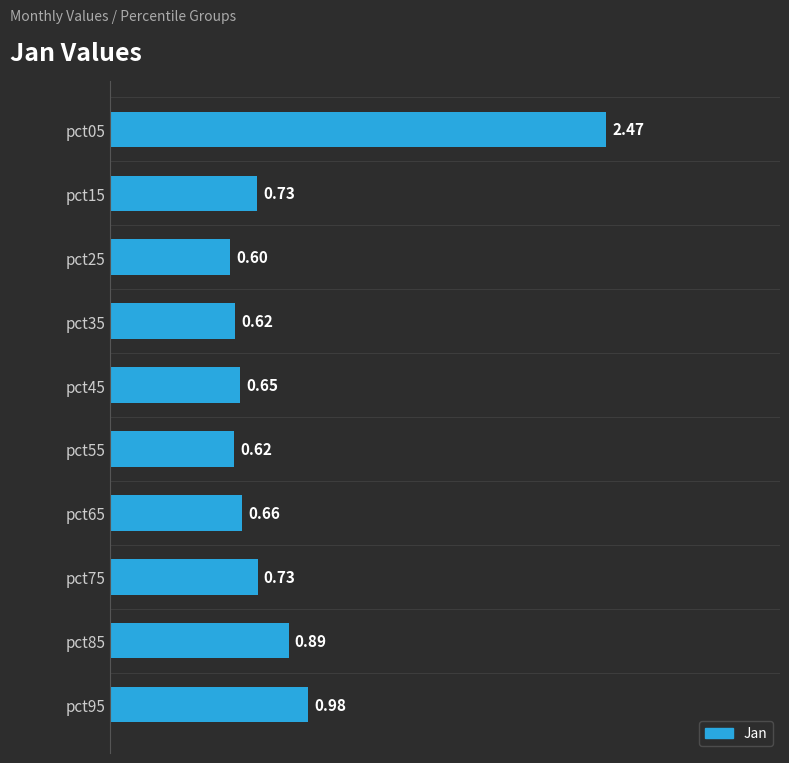

What is the sum of the values at pct05 and pct85?

3.4